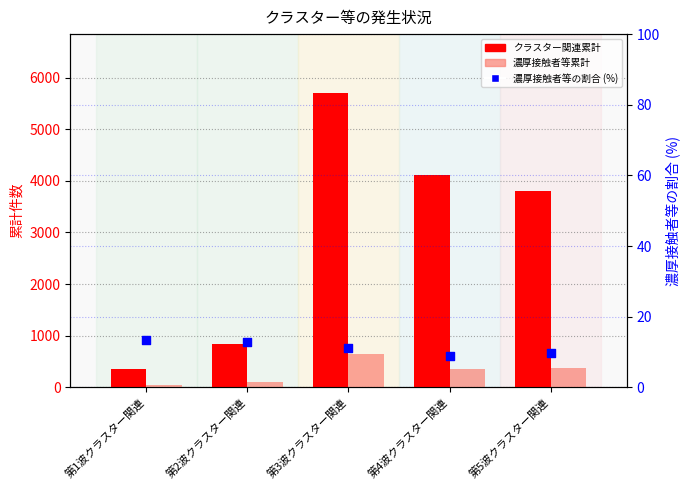

At which category is the sum across all series the highest?

第3波クラスター関連